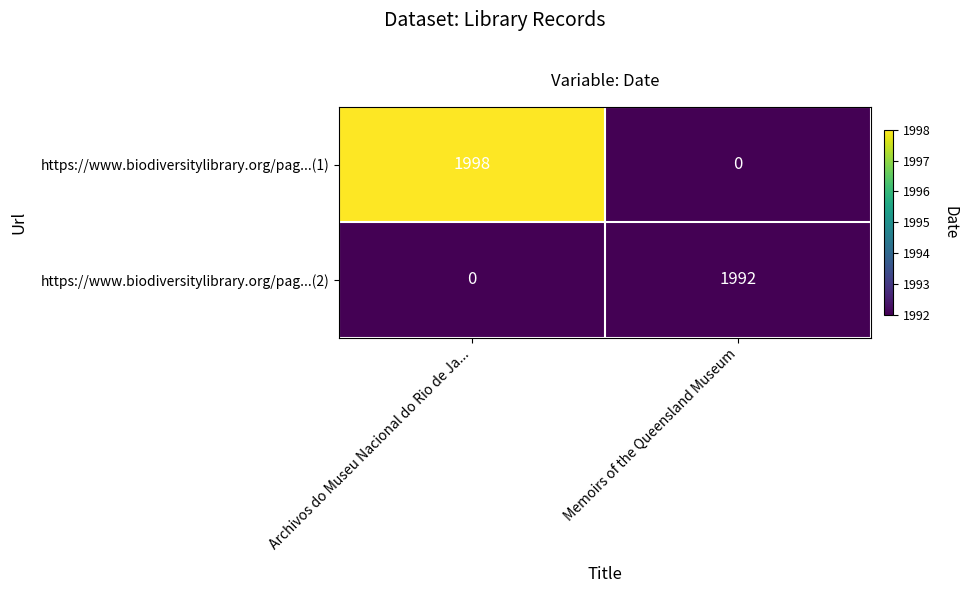

Which category has the lowest value across all series?

Memoirs of the Queensland Museum